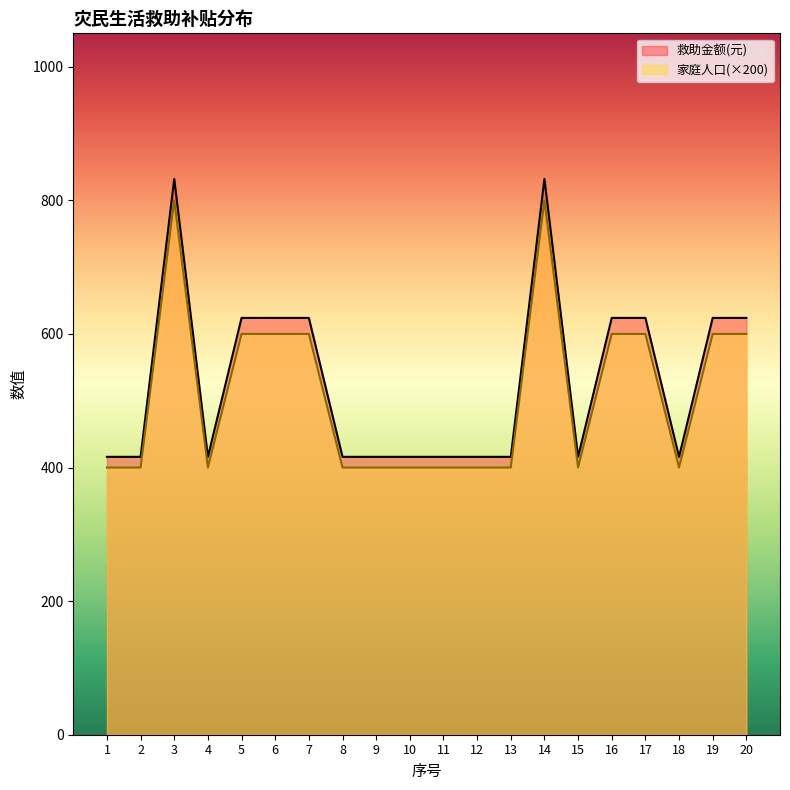

What is the maximum value for 救助金额(元)?

832